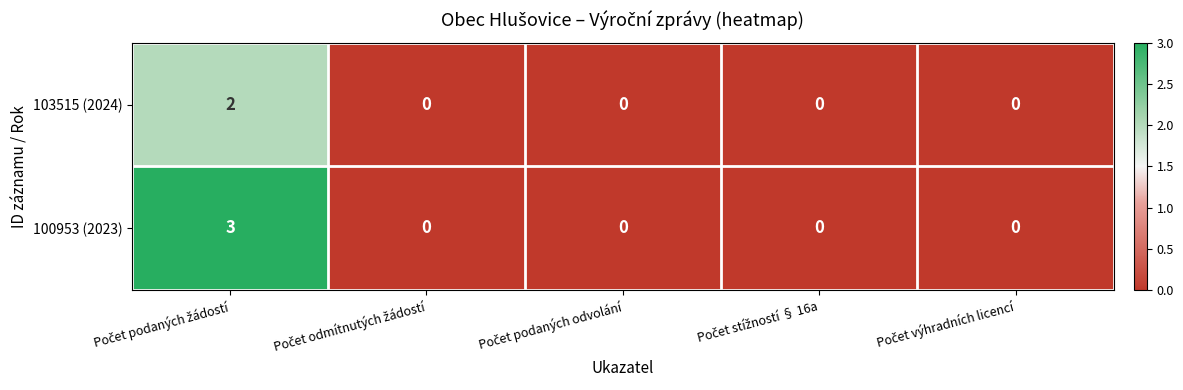

Which series has the largest total across all categories?

100953 (2023)